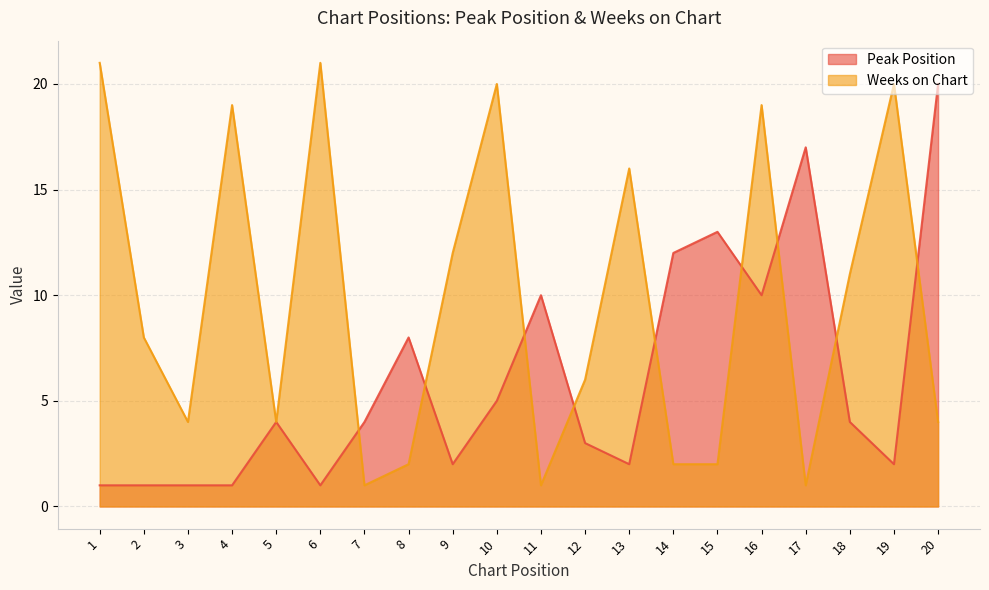

Reading left to right, what are all the values shown in this chart?

Peak Position: 1	1	1	1	4	1	4	8	2	5	10	3	2	12	13	10	17	4	2	20
Weeks on Chart: 21	8	4	19	4	21	1	2	12	20	1	6	16	2	2	19	1	11	20	4